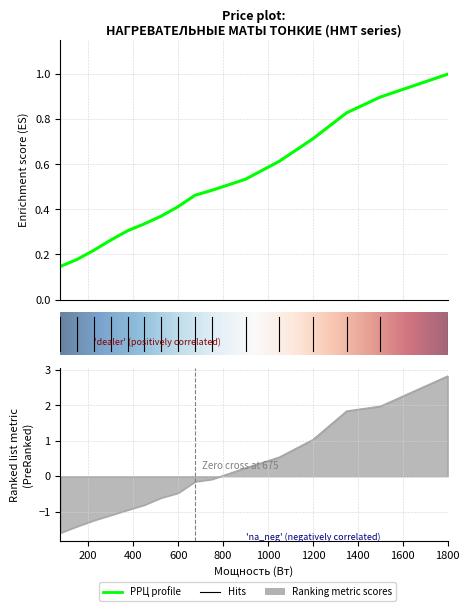

Reading left to right, what are all the values shown in this chart?

Дилер: -1.6	-1.4	-1.2	-1.1	-1.0	-0.8	-0.6	-0.5	-0.2	-0.1	0.2	0.5	1.0	1.8	2.0	2.8
РРЦ: 0.1	0.2	0.2	0.3	0.3	0.3	0.4	0.4	0.5	0.5	0.5	0.6	0.7	0.8	0.9	1.0